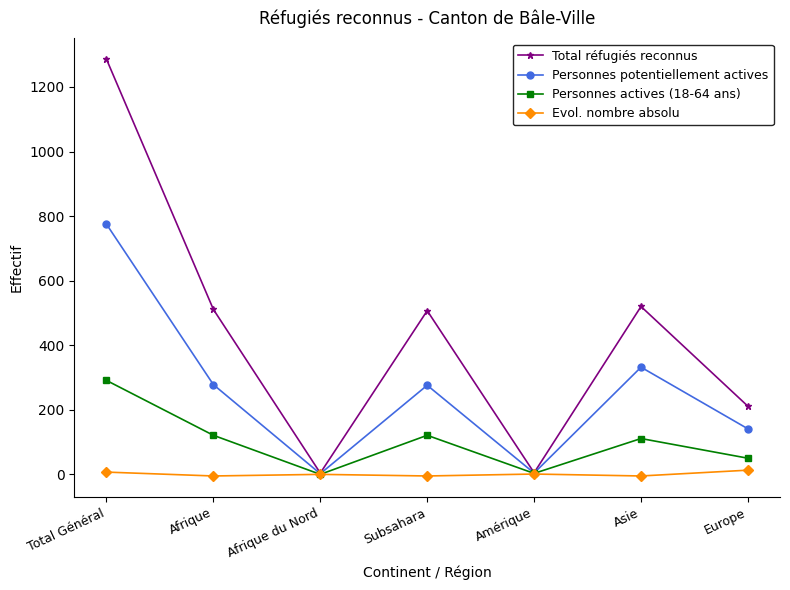

How many series are shown in this chart?

4